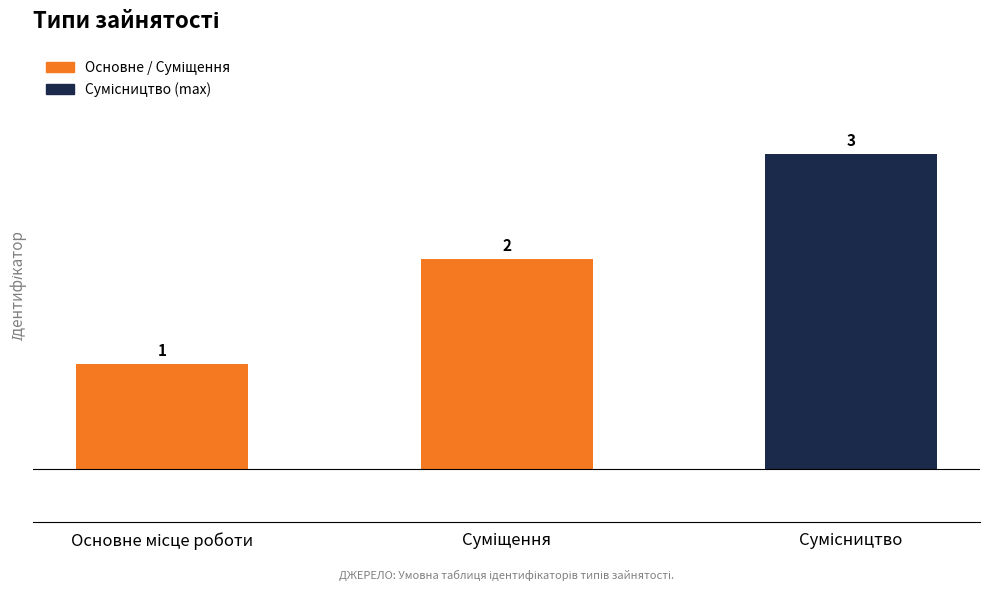

What is the value of the 3rd bar from the left?

3